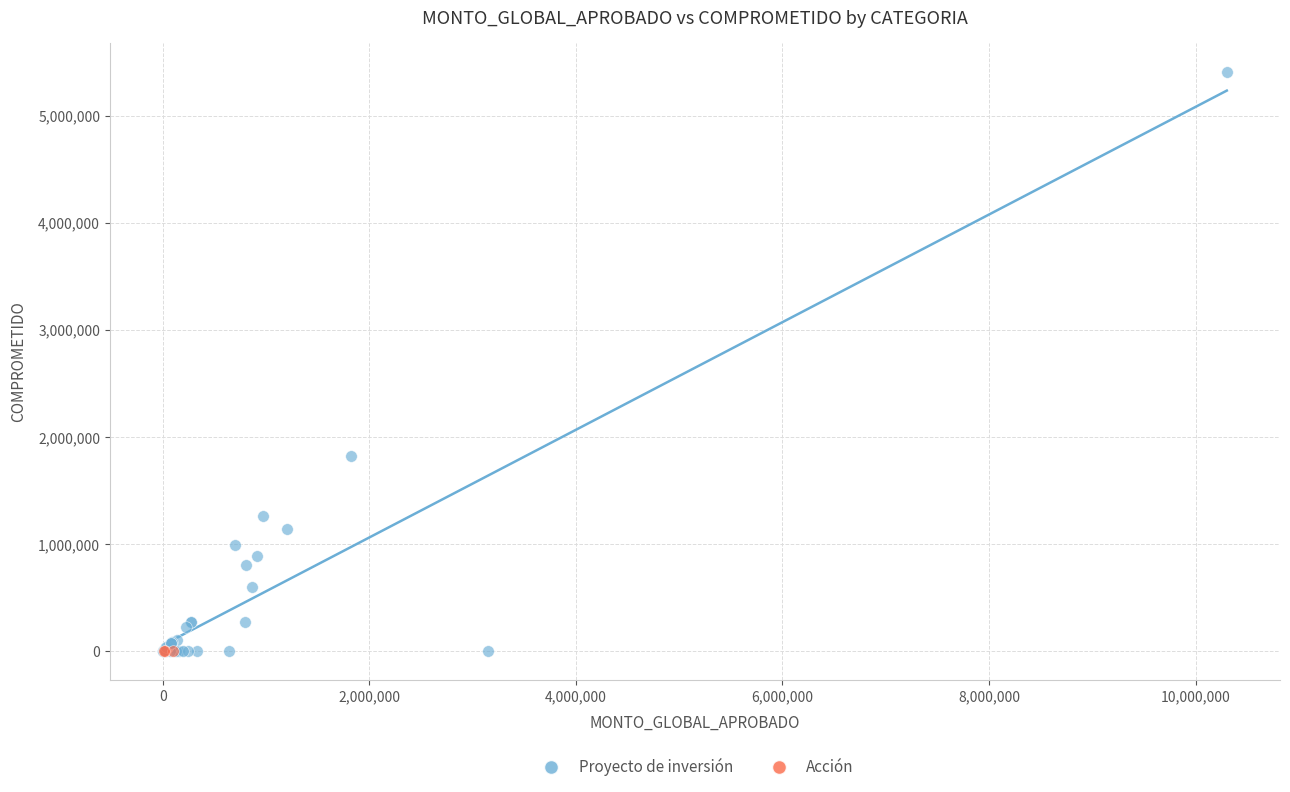

Which series reaches the maximum Y coordinate?

Proyecto de inversión